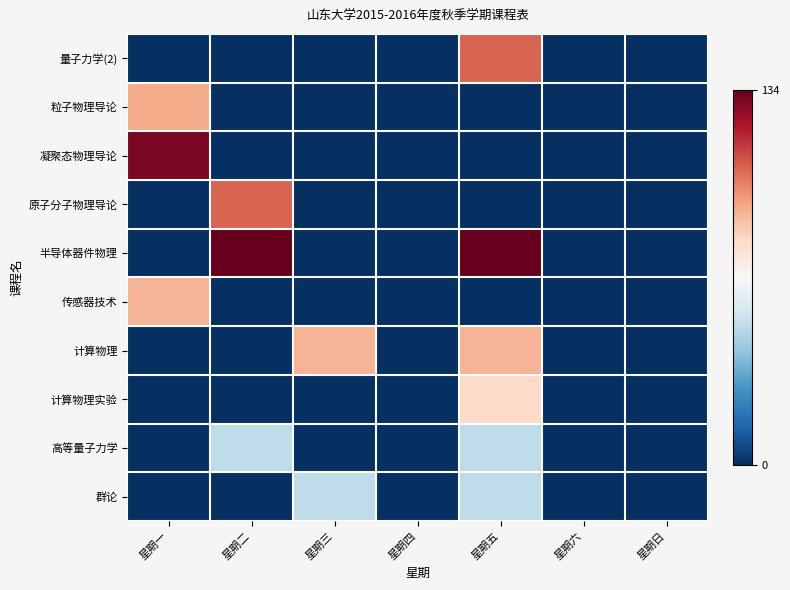

How many data points does each series have?

7